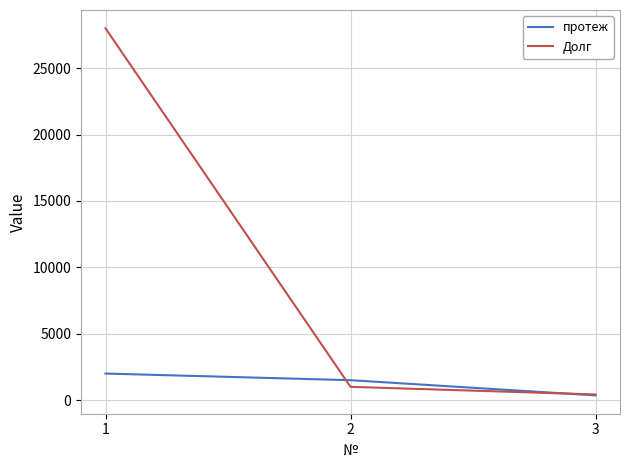

True or false: протеж has a value of 330 at 2.

False